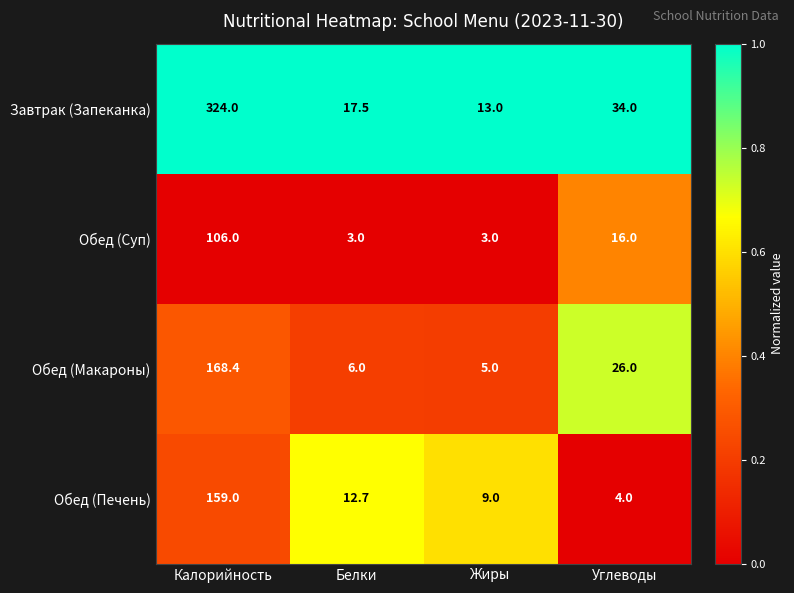

Is it true that Обед (Макароны) equals 6.0 at Белки?

True